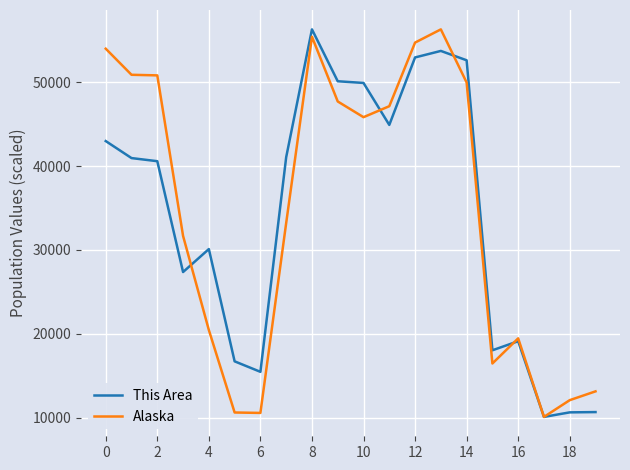

How many lines are shown in the chart?

2